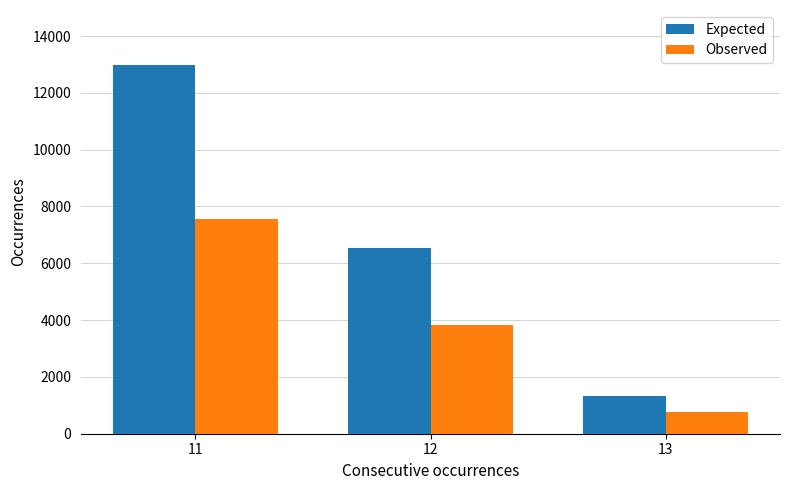

How many data points in Expected are less than 6542?

1